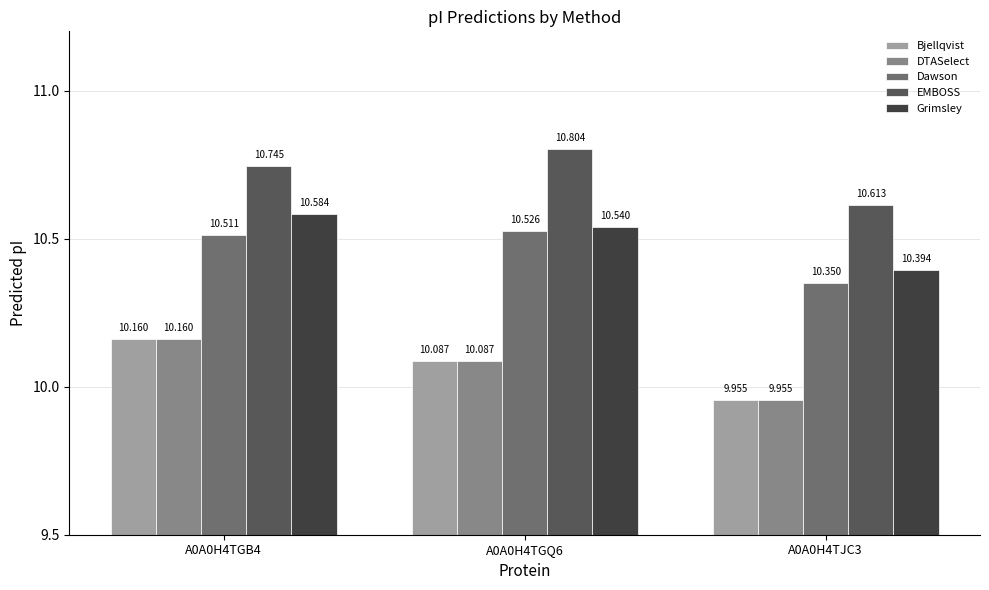

Which series changed the most between A0A0H4TGQ6 and A0A0H4TJC3?

EMBOSS